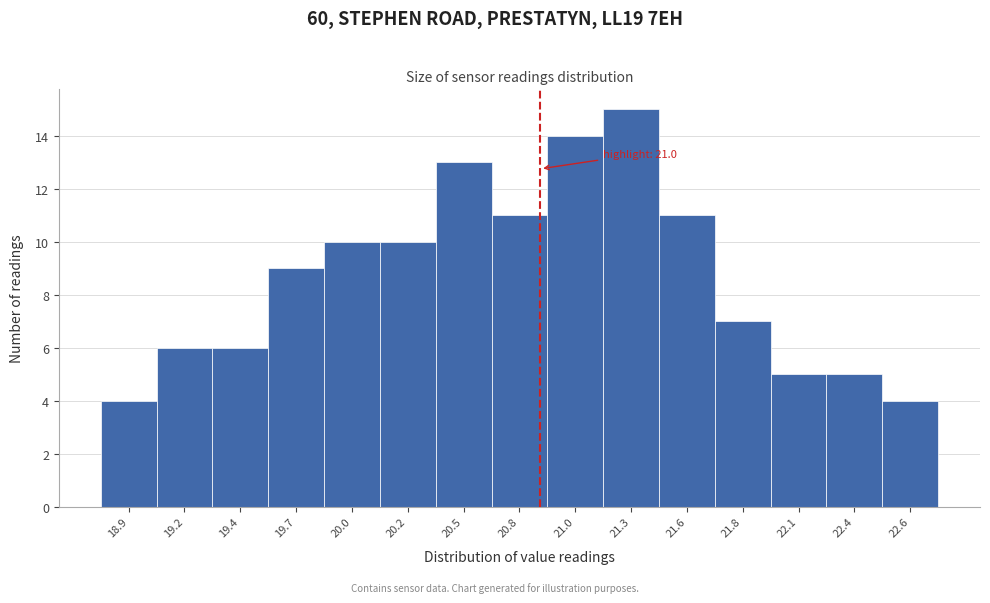

Reading right to left, extract all data points from this chart.

22.6=4	22.4=5	22.1=5	21.8=7	21.6=11	21.3=15	21.0=14	20.8=11	20.5=13	20.2=10	20.0=10	19.7=9	19.4=6	19.2=6	18.9=4